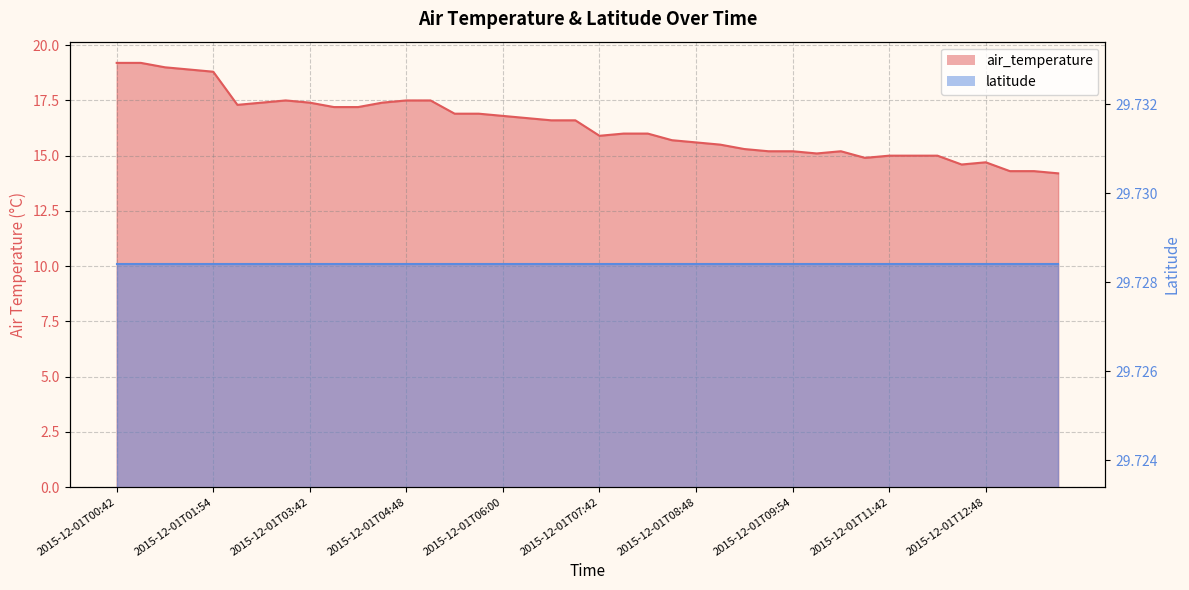

What position from the right is 2015-12-01T03:42?

32